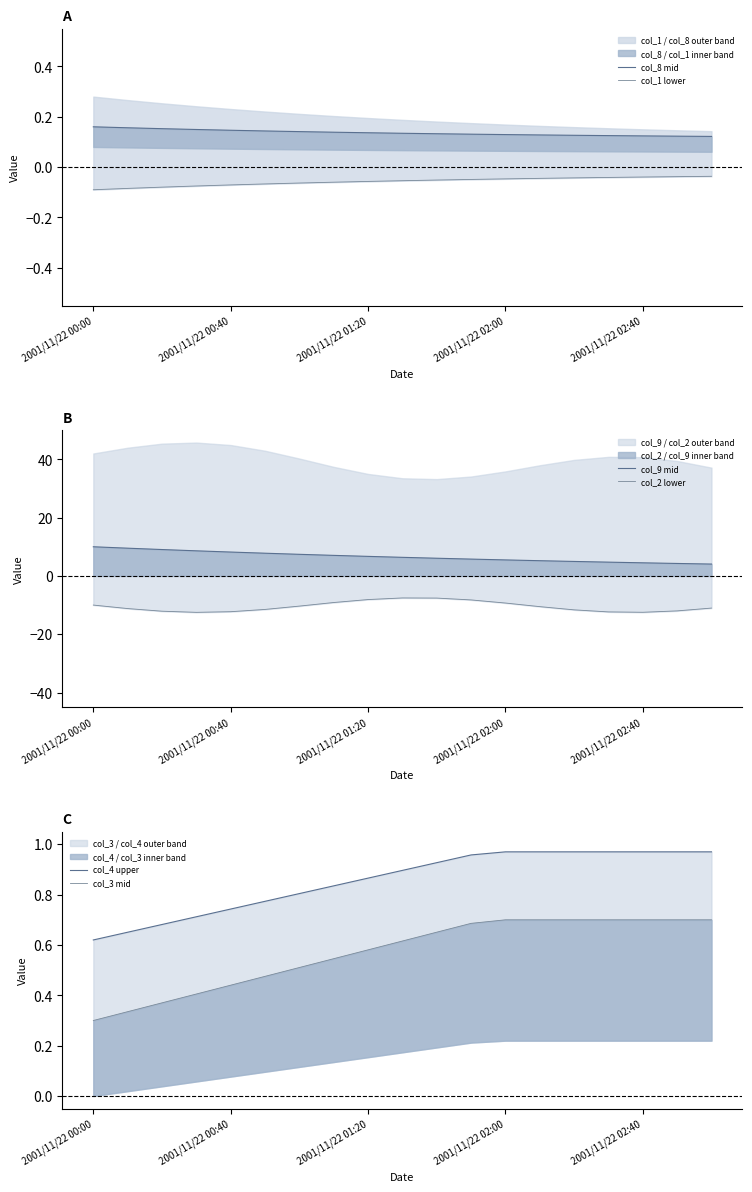

The value of col_3 mid at 11 is 1.1. True or false?

False